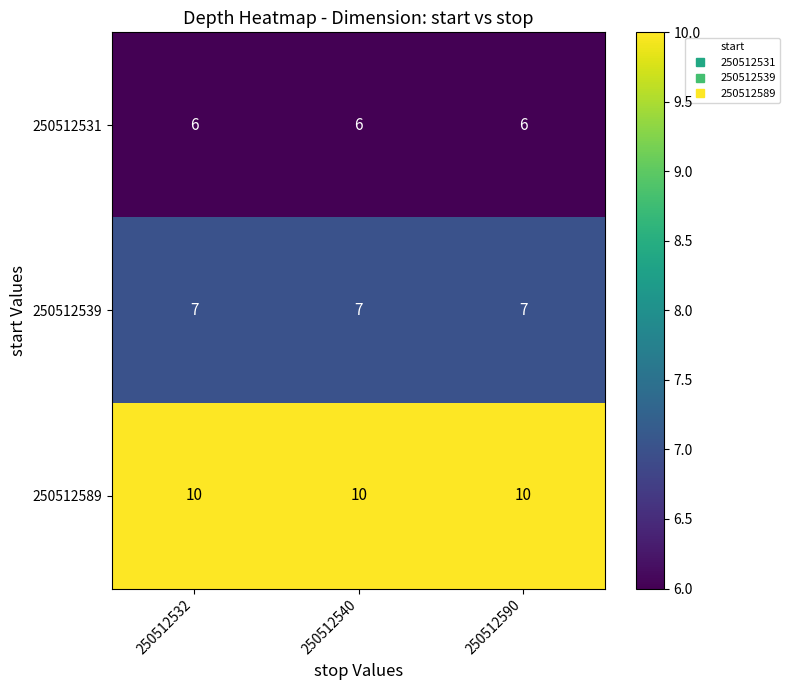

List the series in order of their overall mean, highest first.

250512589, 250512539, 250512531